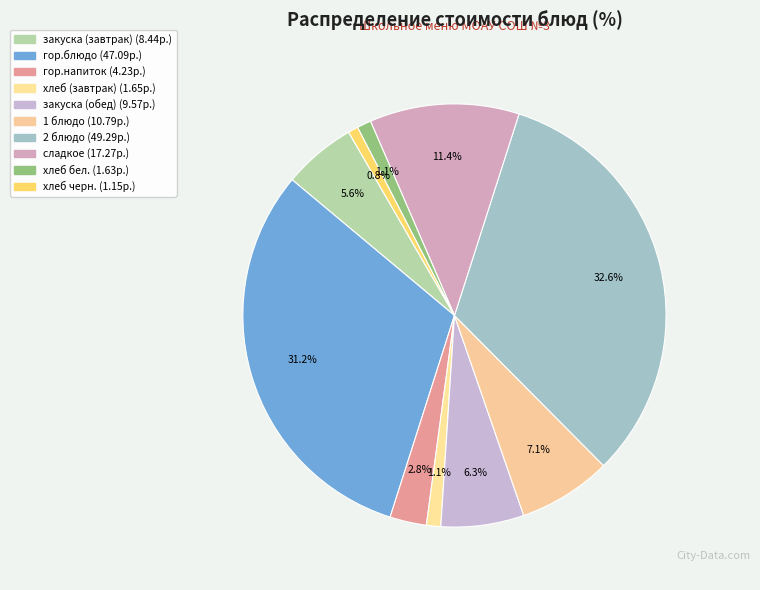

True or false: гор.блюдо accounts for 31% of the total.

True